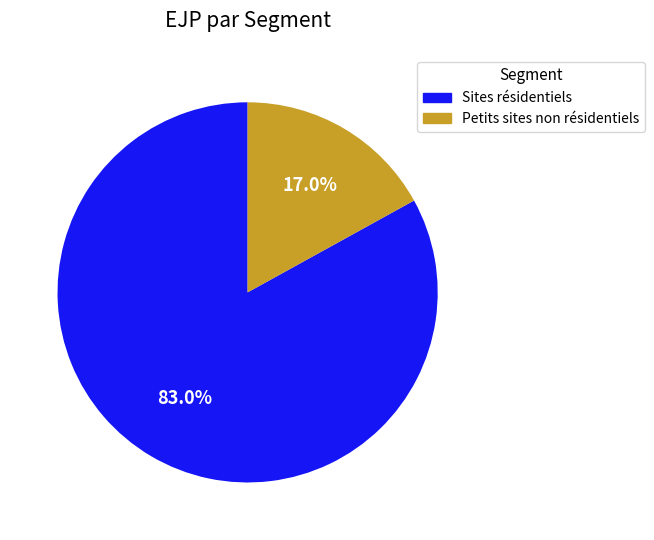

To the nearest percent, what is the average slice percentage?

50%